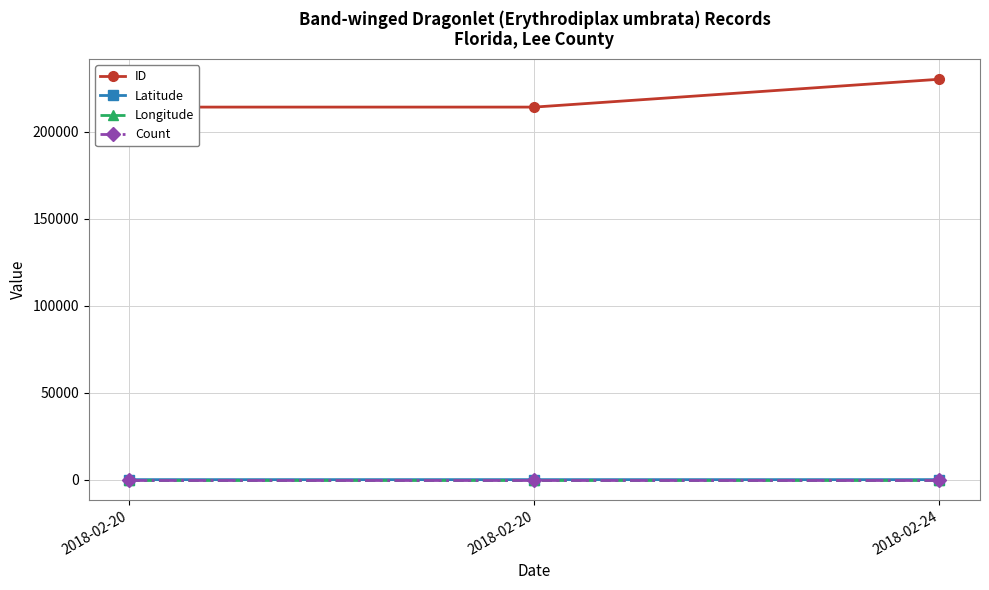

Count the number of categories in the chart.

3